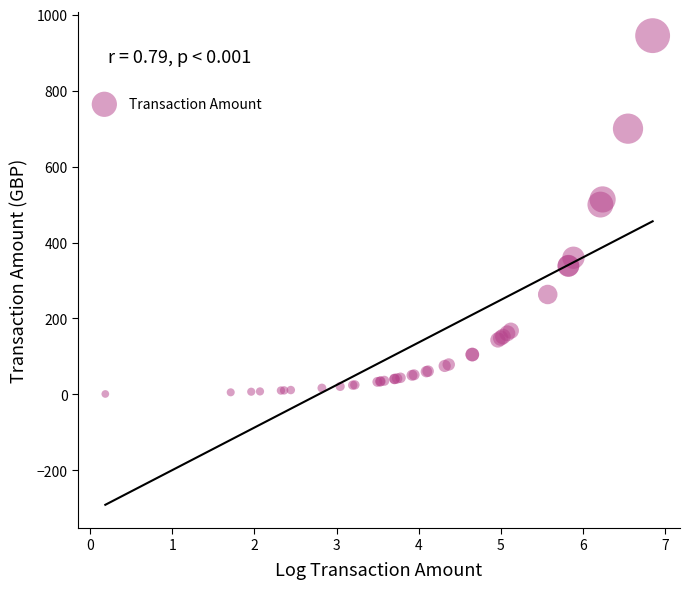

What Y value in the scatter plot is closest to 473?

500.0